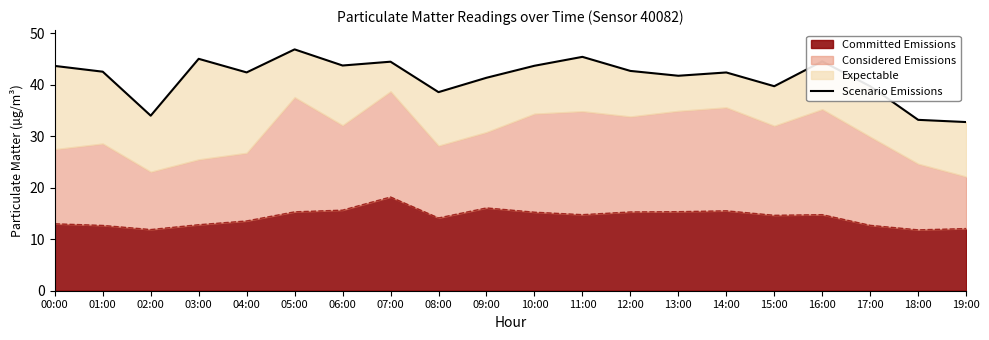

Rank the categories by value from highest to lowest.

05:00, 11:00, 03:00, 16:00, 07:00, 06:00, 10:00, 00:00, 12:00, 01:00, 04:00, 14:00, 13:00, 09:00, 15:00, 17:00, 08:00, 02:00, 18:00, 19:00